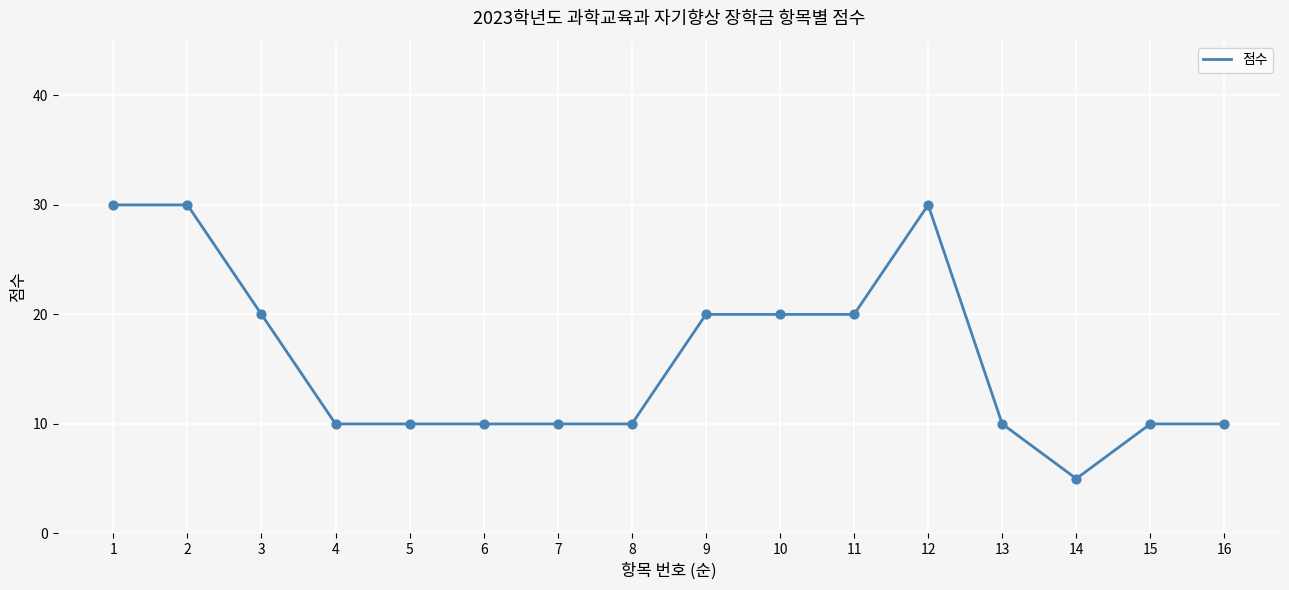

What is the change in value from 7 to 9?

+10